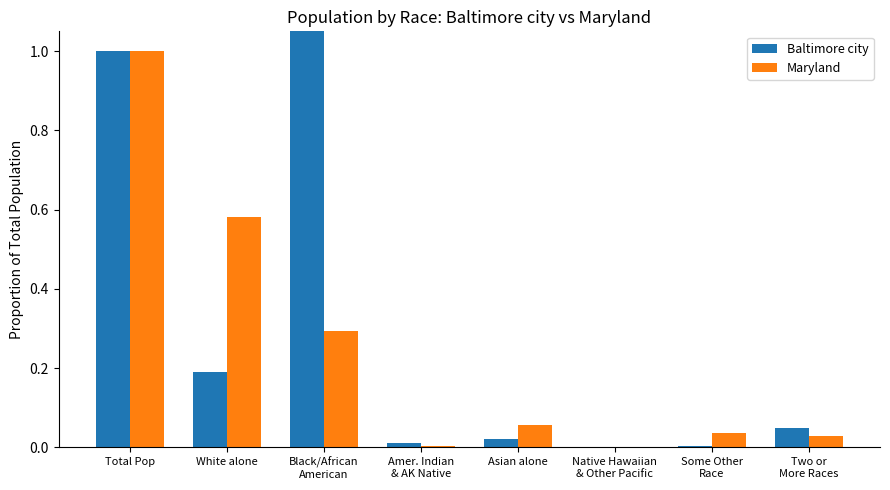

Rank the series by their average value, from lowest to highest.

Maryland, Baltimore city